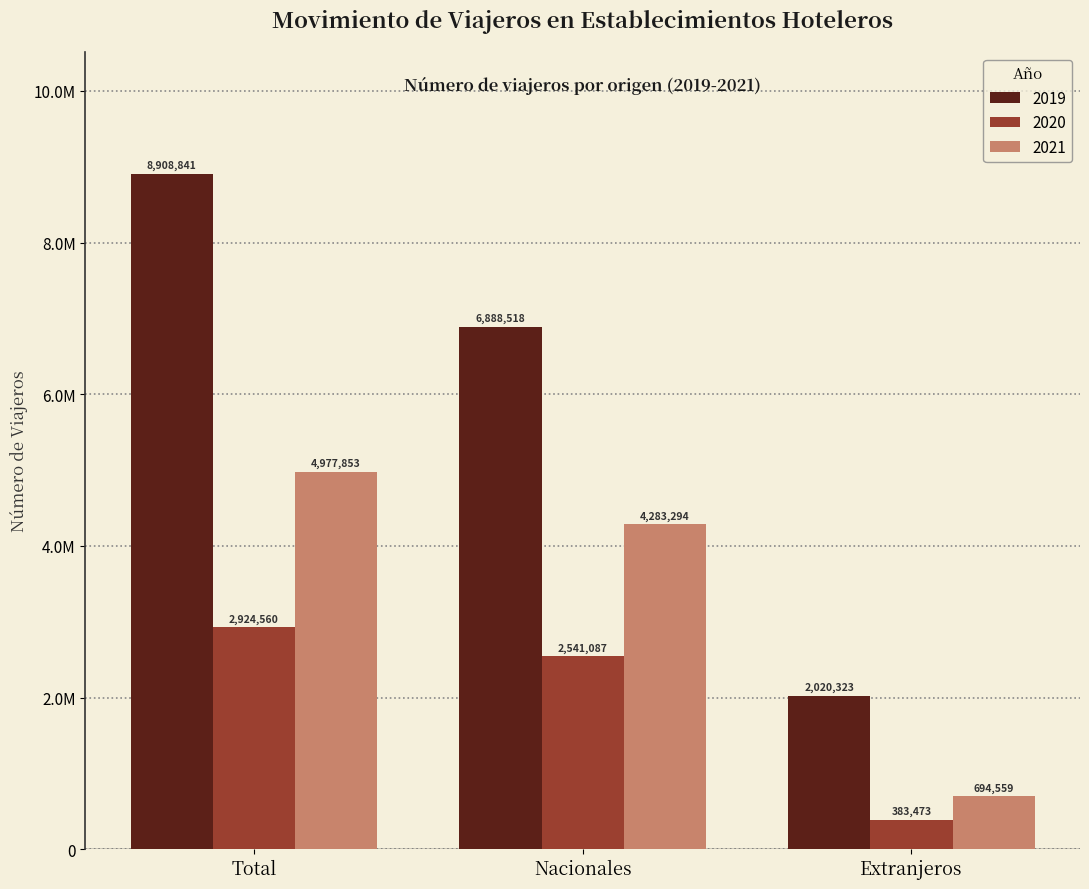

What position from the left is Total?

1